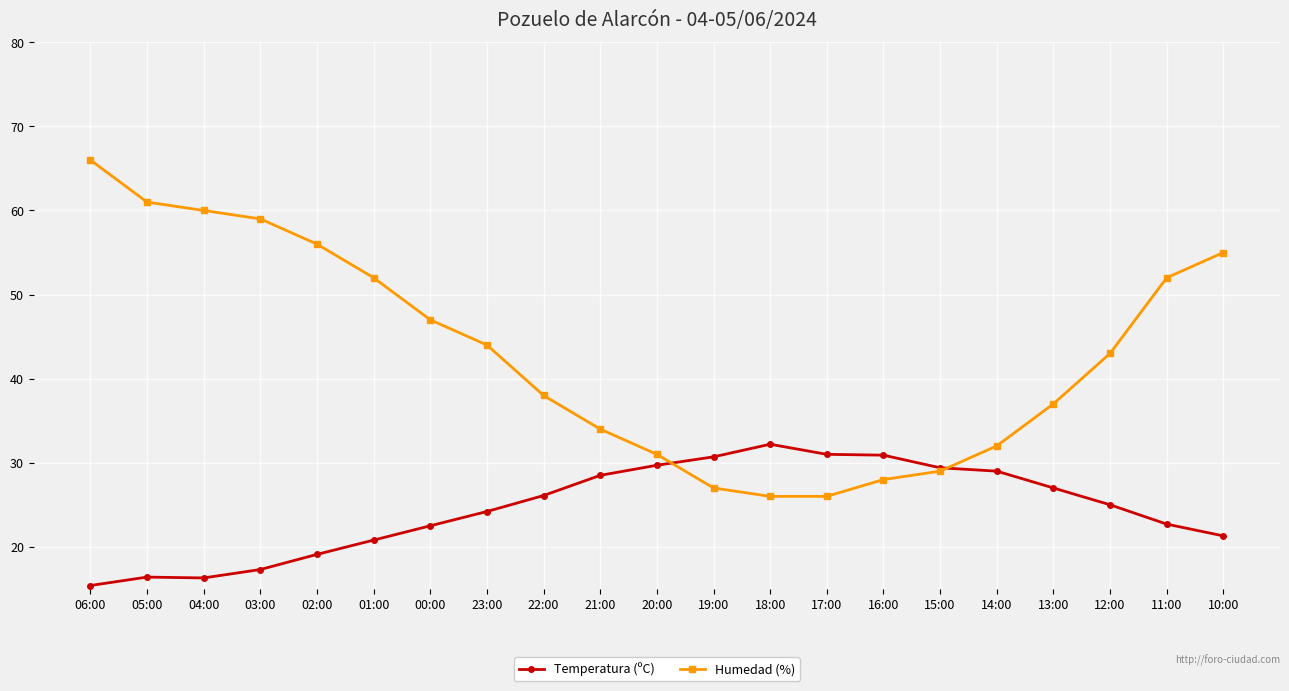

Which series ends up on top after the final intersection of Humedad (%) and Temperatura (ºC)?

Humedad (%)